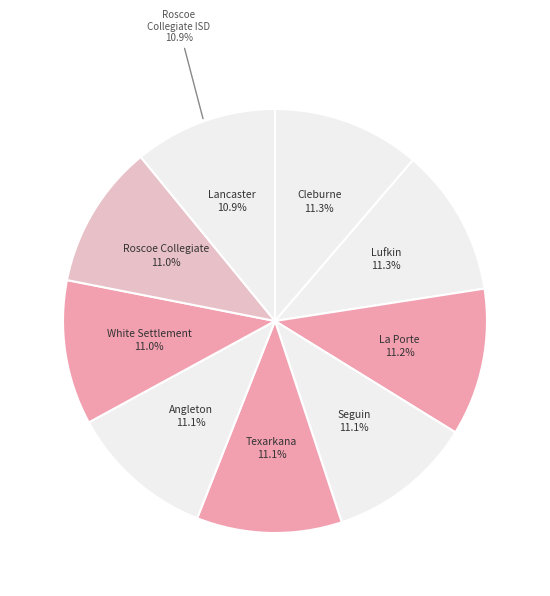

To the nearest percent, what is the average slice percentage?

11%